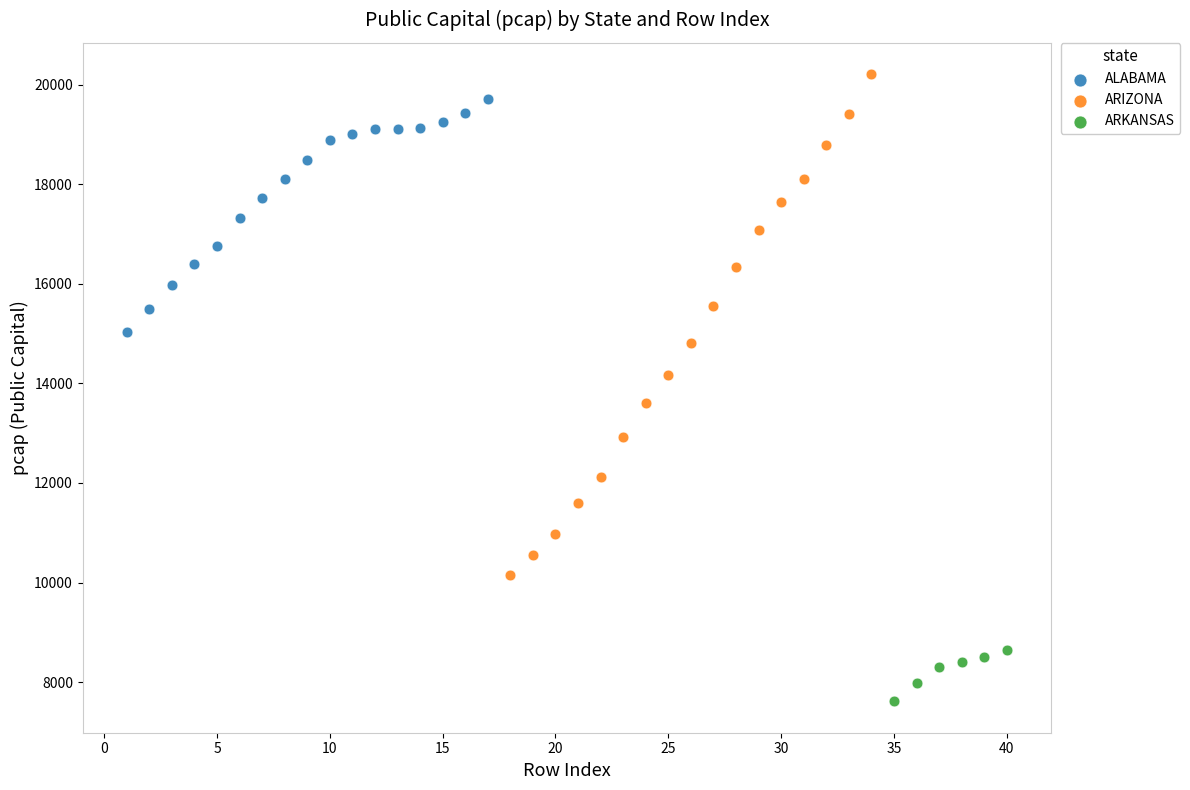

Which series contains the lowest Y value?

ARKANSAS